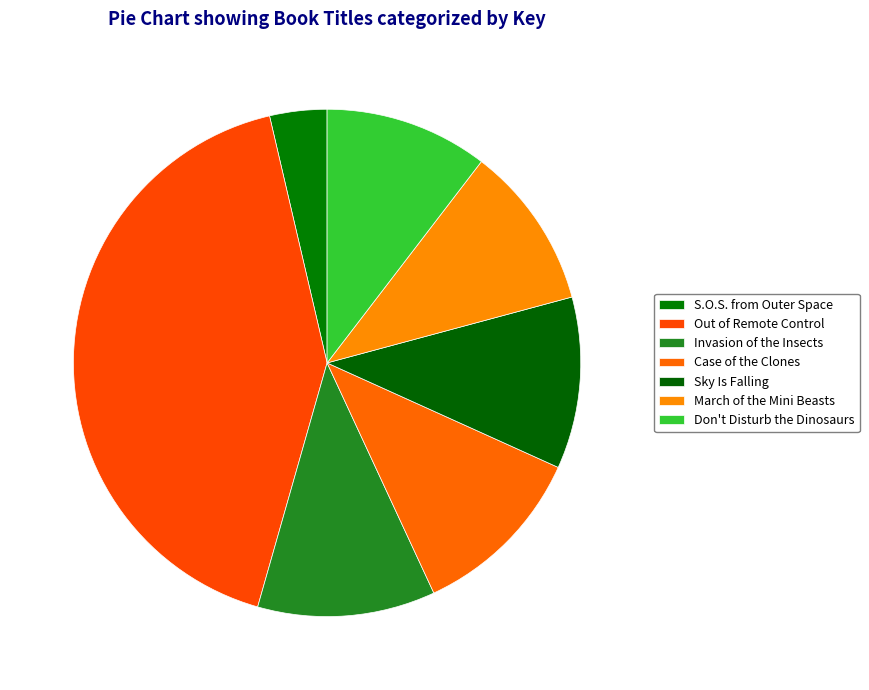

Count the number of slices in the pie.

7